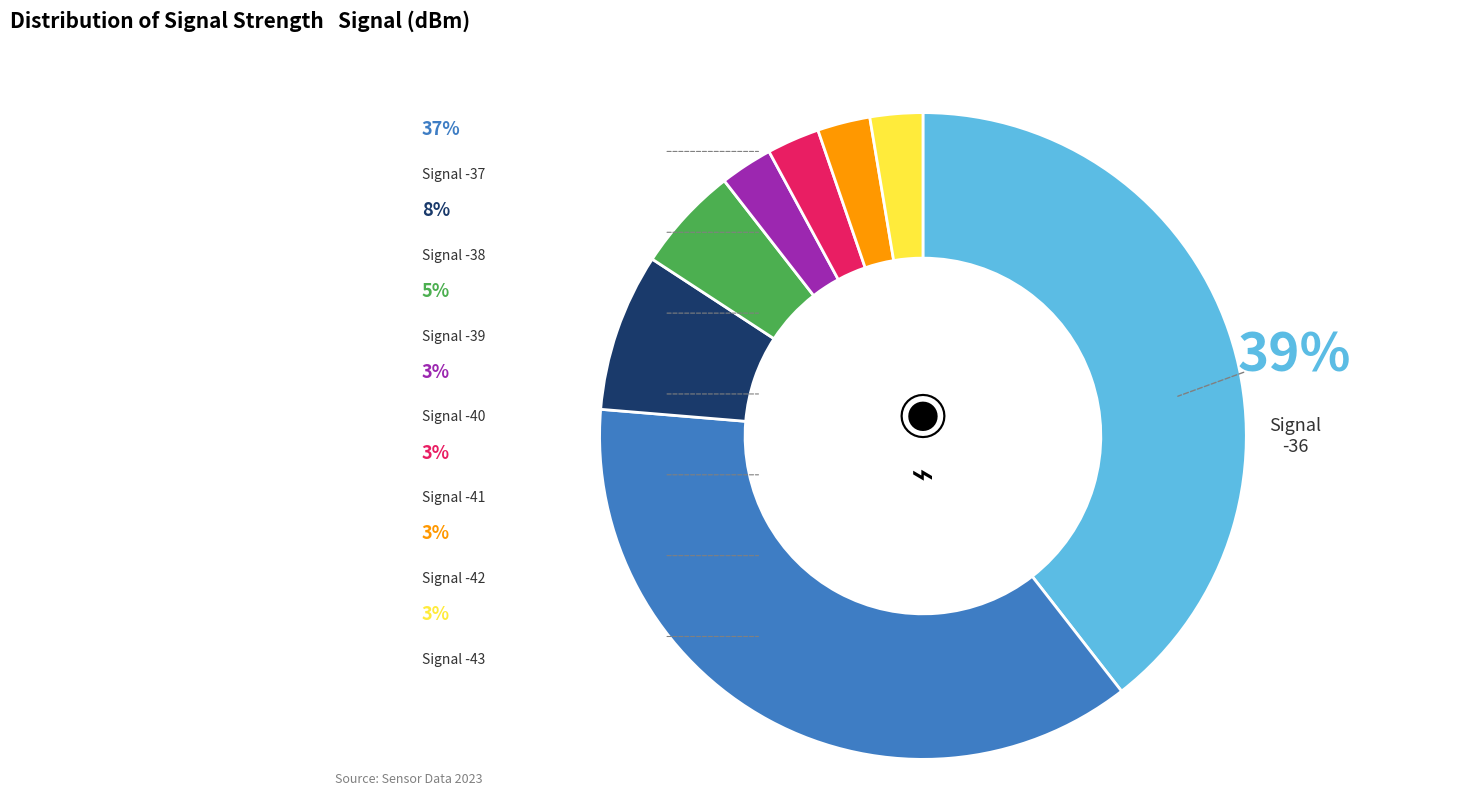

What is the smallest slice in the pie chart?

Signal -40